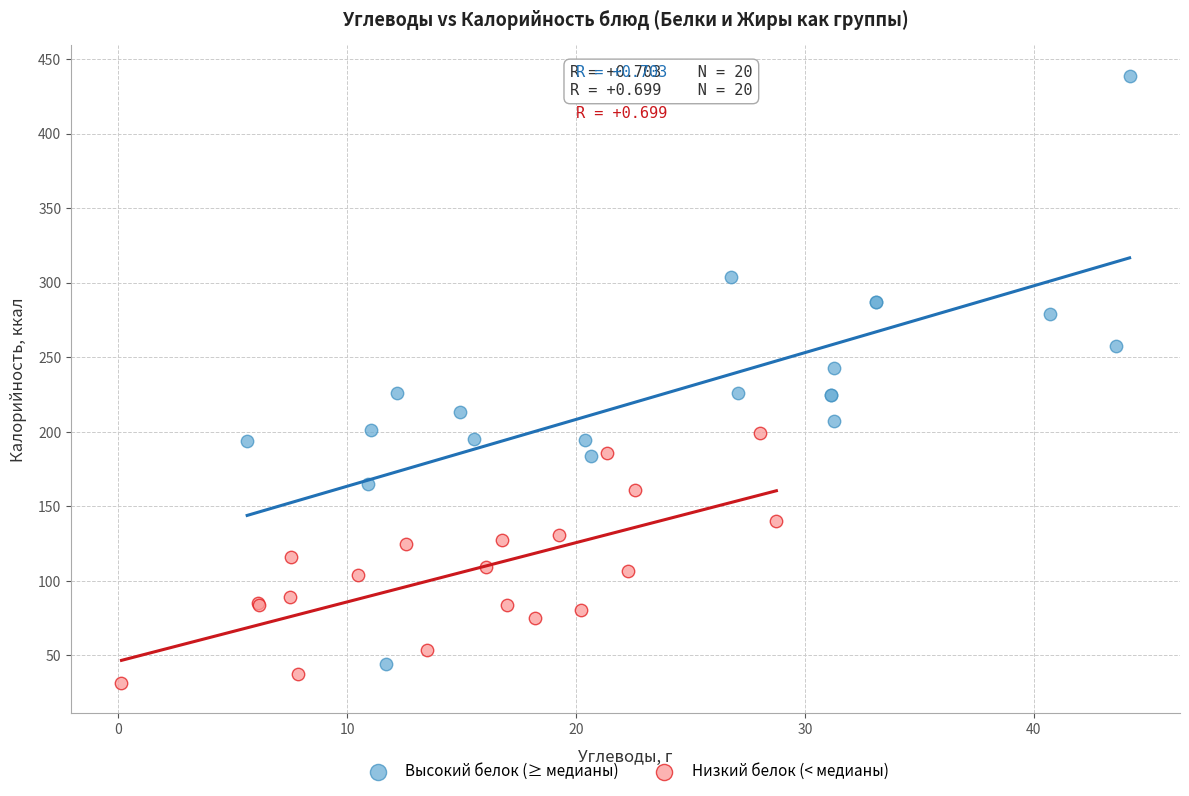

Which series contains the highest Y value?

Высокий белок (≥ медианы)